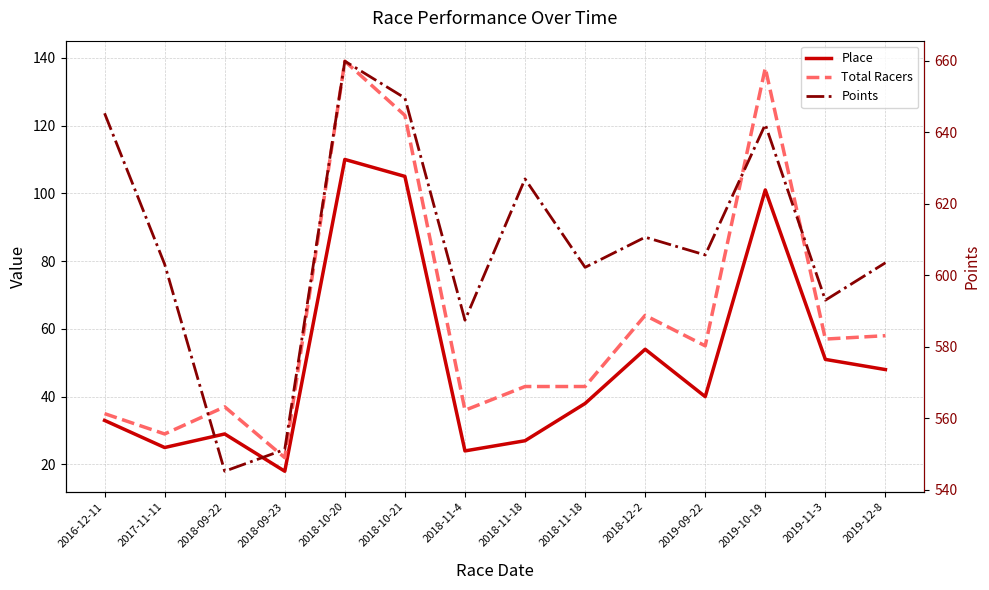

At which category does the chart reach its minimum across all series?

2018-09-23